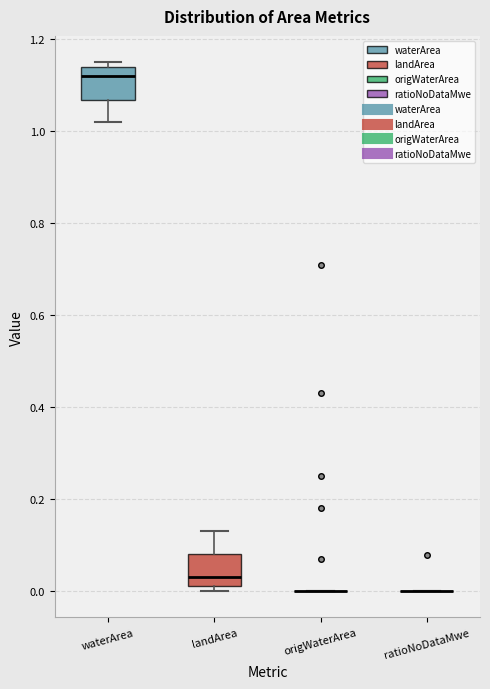

Reading left to right, read every box against the y-axis: the position of its median line, the range the box covers, and the ends of its whiskers. The values are not printed on the chart, so give them approximately, as read against the axis.

waterArea: median 1.12, box 1.06 to 1.14, whiskers 1.02 to 1.16
landArea: median 0.04, box 0.02 to 0.08, whiskers 0.00 to 0.14
origWaterArea: box collapsed to a line at 0.00, whiskers 0.00 to 0.00
ratioNoDataMwe: box collapsed to a line at 0.00, whiskers 0.00 to 0.00